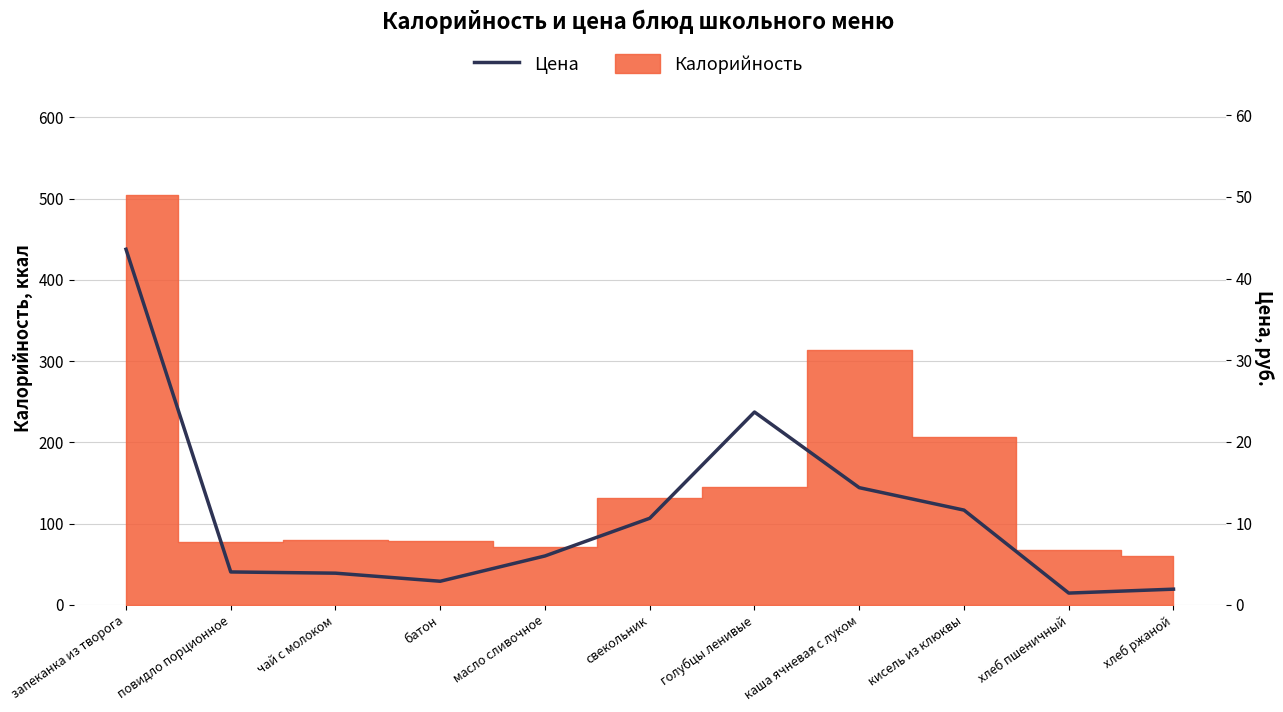

What is the smallest value displayed?

1.4